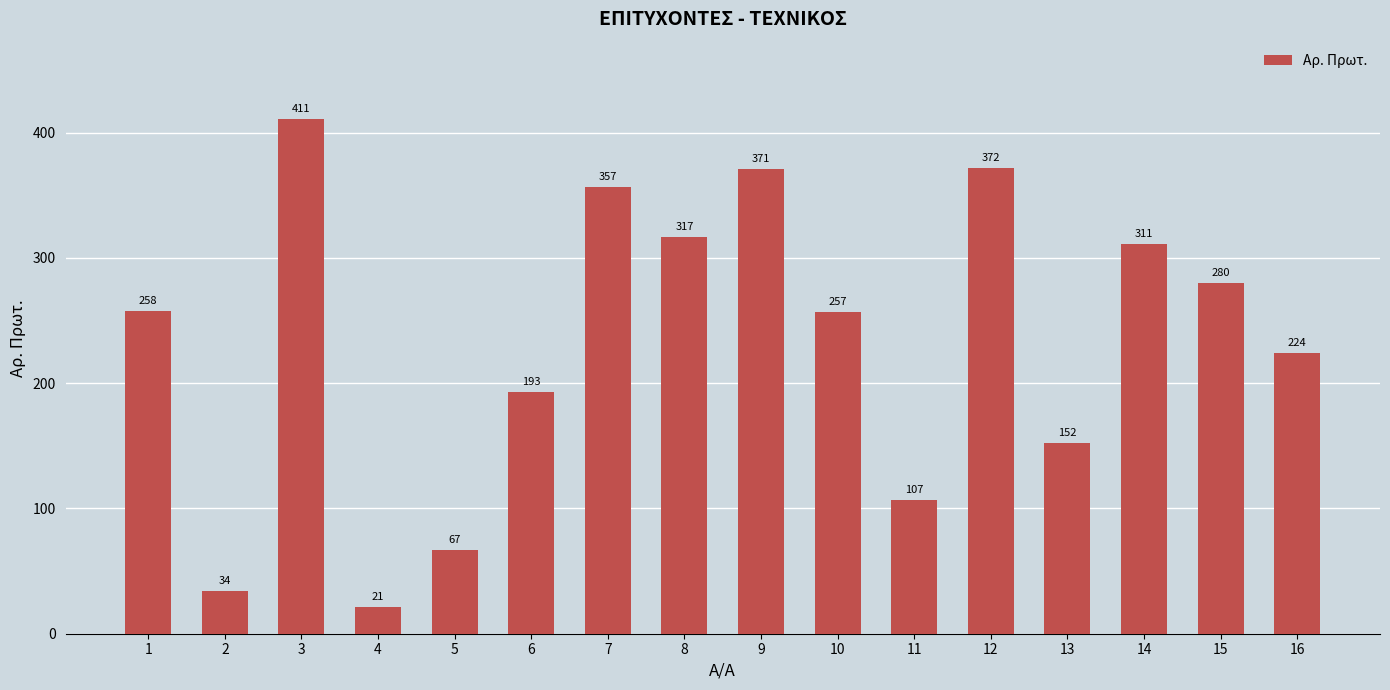

What is the change in value from 7 to 11?

-250